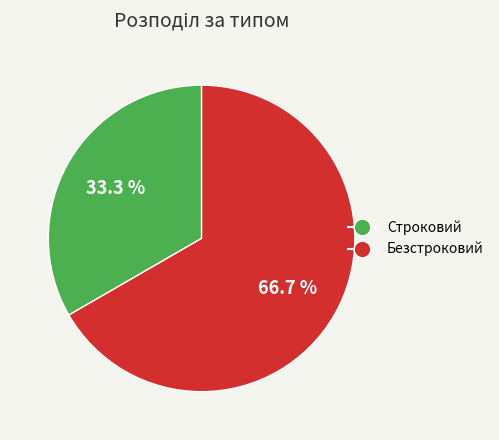

How many segments does this pie chart have?

2